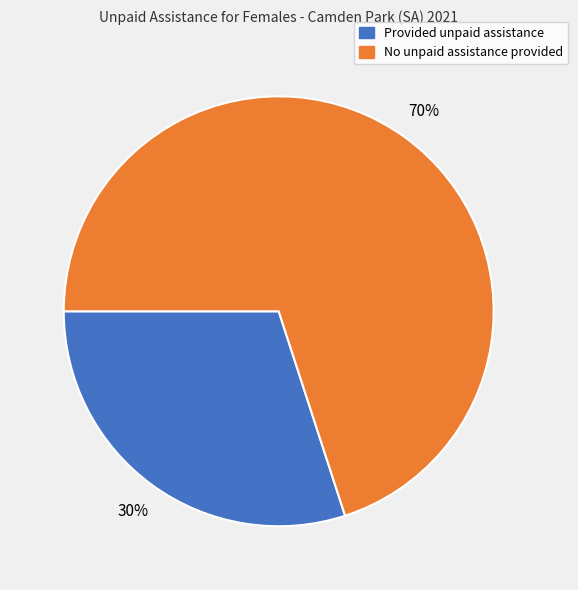

To the nearest percent, what is the difference between the largest and smallest slice percentages?

40%